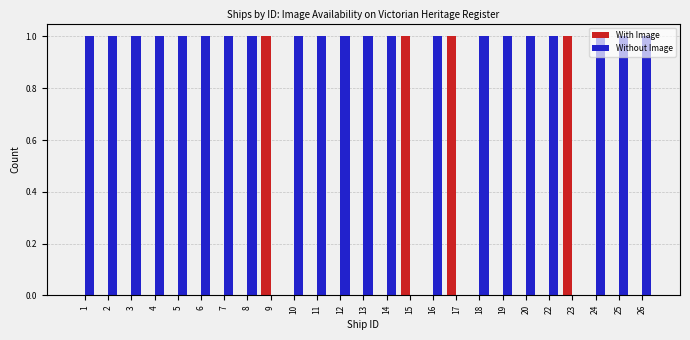

How many categories are shown in the chart?

25